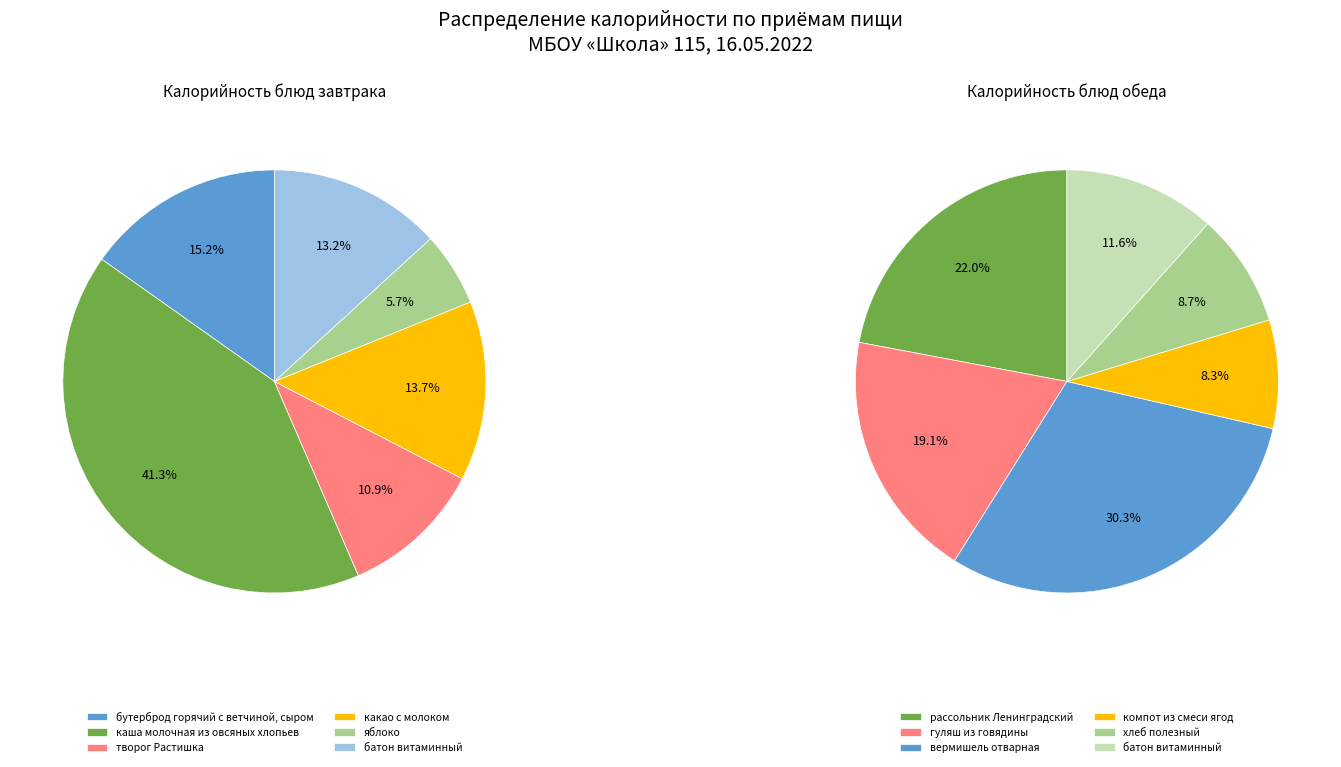

To the nearest percent, what is the difference between the largest and smallest slice percentages?

36%